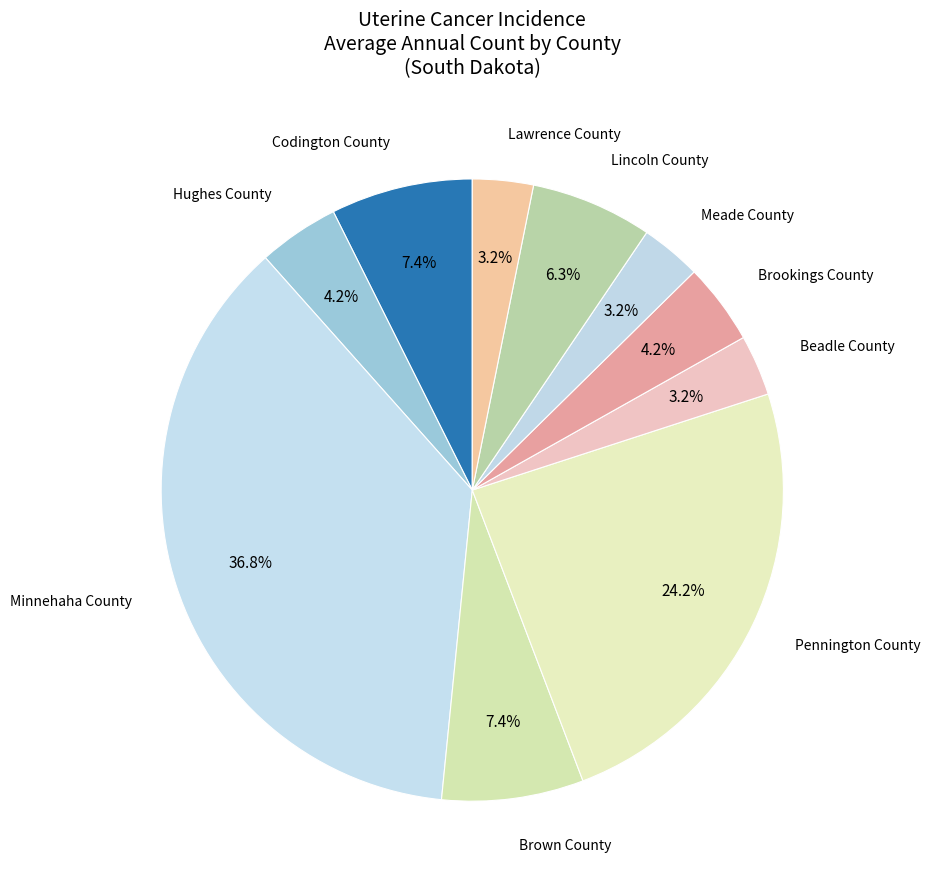

How many slices are in this pie chart?

10